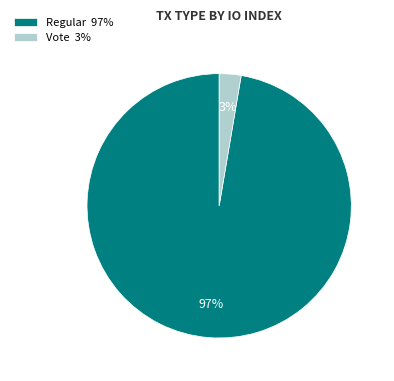

Combined, do Vote 3% and Regular 97% account for over 50%?

Yes